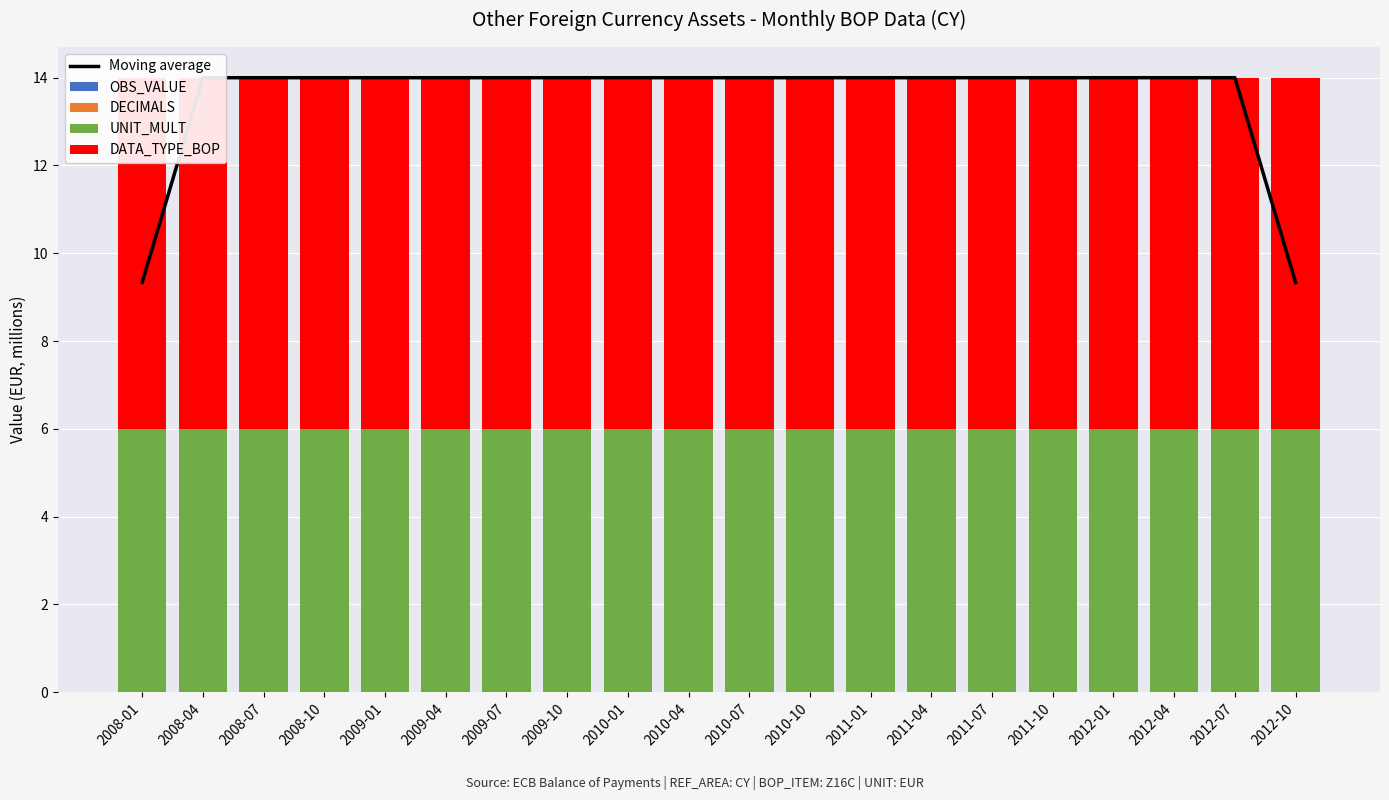

True or false: DATA_TYPE_BOP has a value of 13.4 at 2011-01.

False